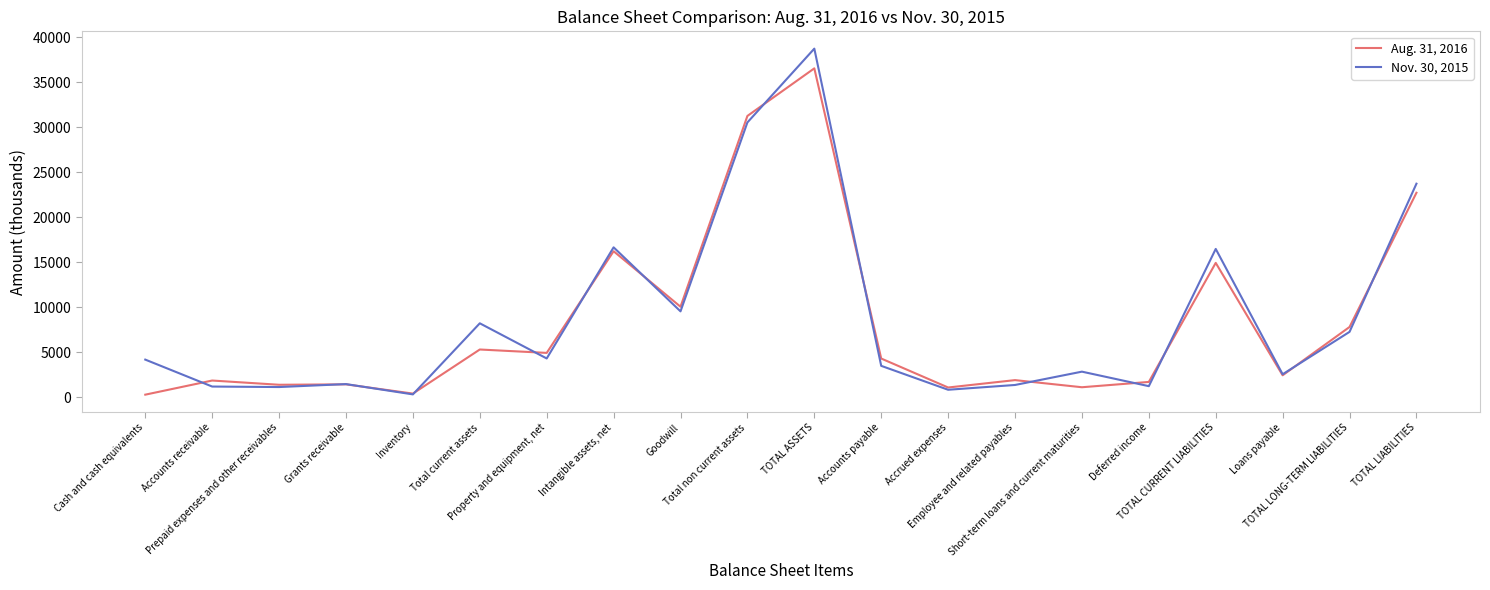

Rank the series by their maximum value, from highest to lowest.

Nov. 30, 2015, Aug. 31, 2016